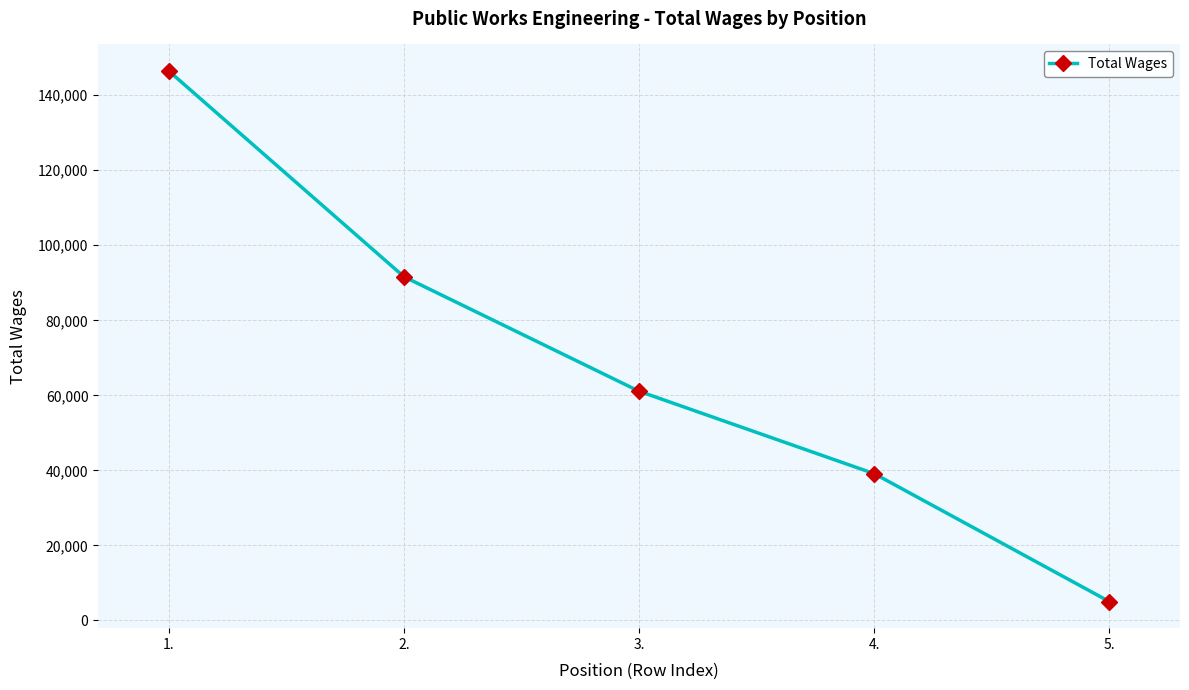

List the labels in order of value, smallest first.

5., 4., 3., 2., 1.